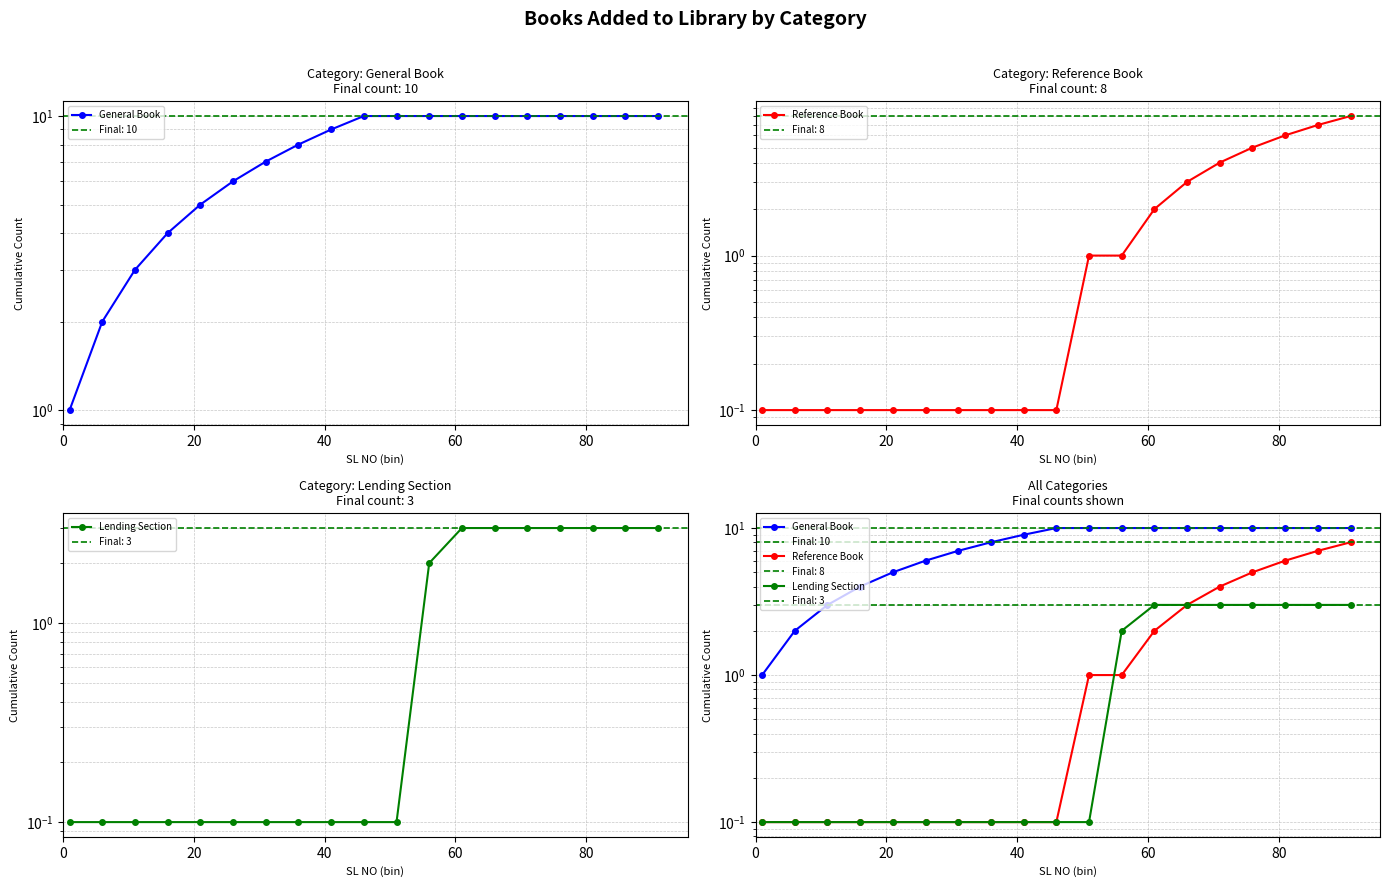

Does the chart have visible grid lines?

Yes